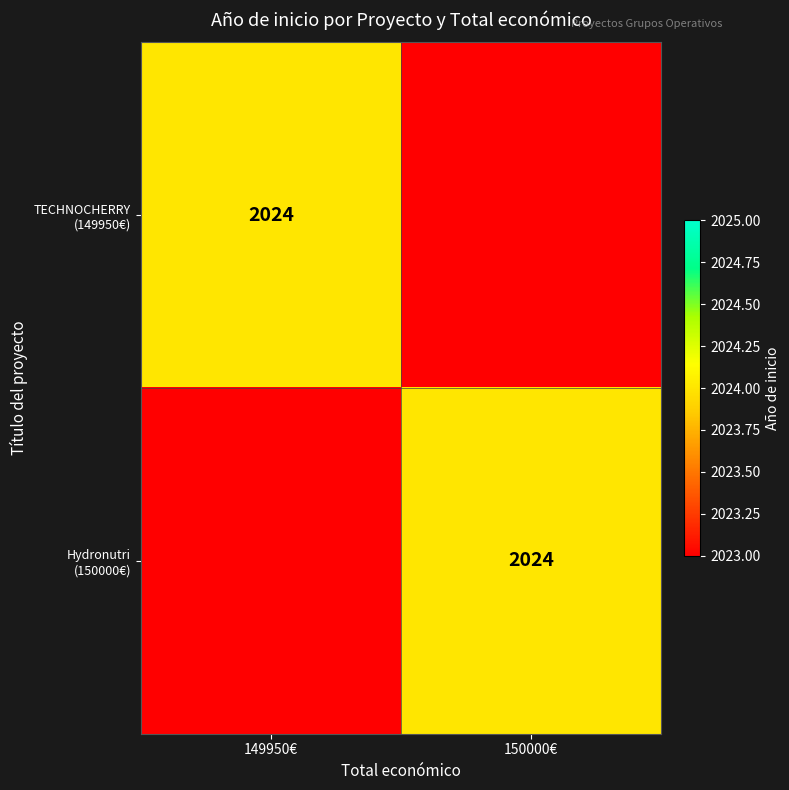

Rank the series by their maximum value, from highest to lowest.

TECHNOCHERRY (149950€), Hydronutri (150000€)